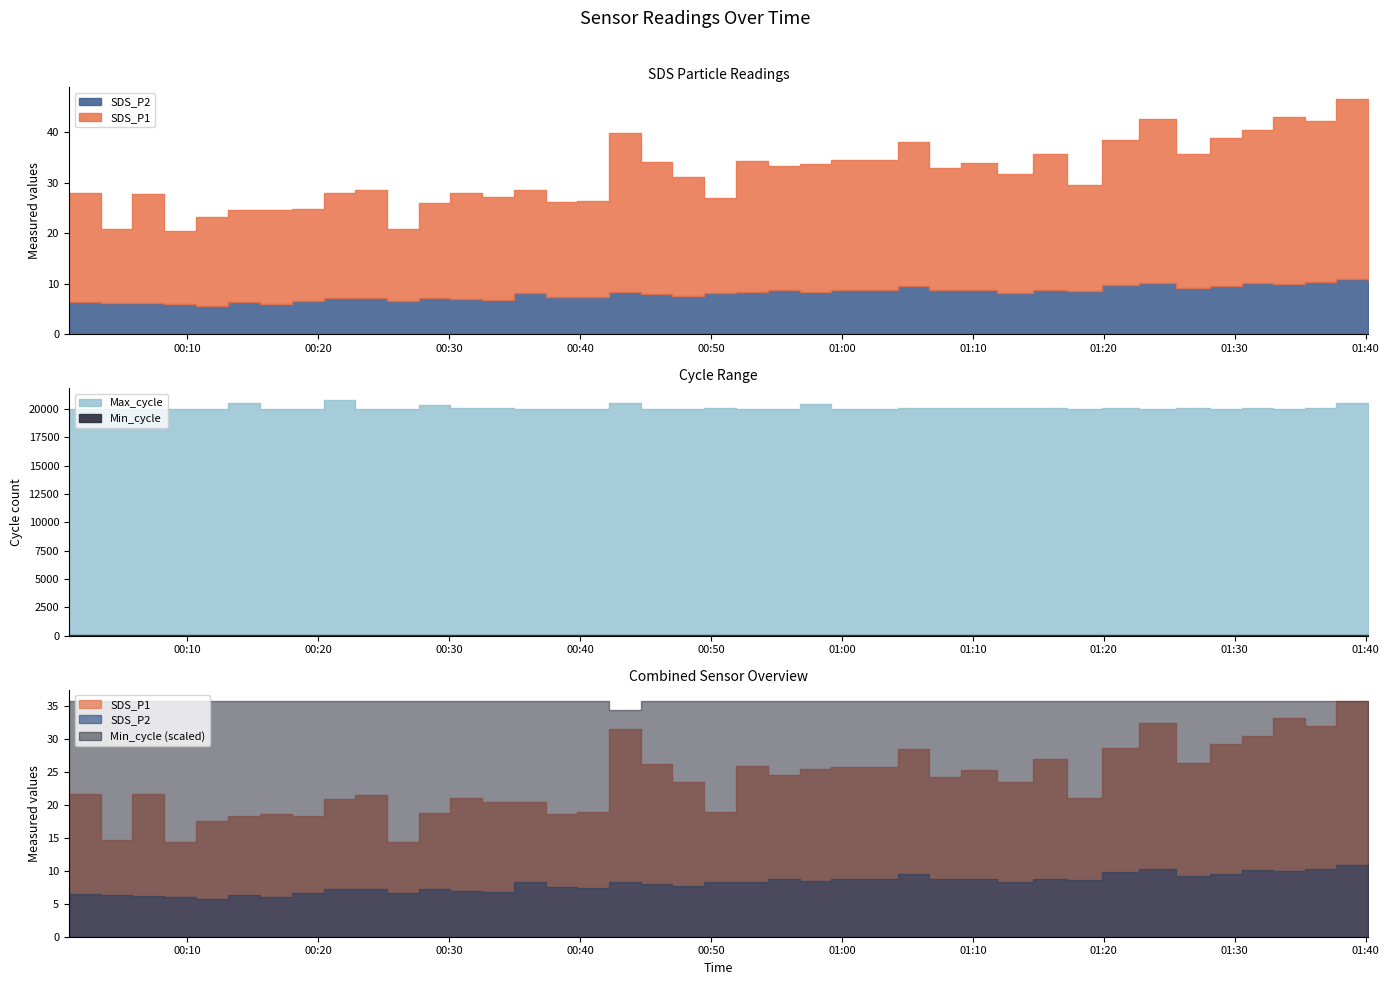

List the labels in order of SDS_P1 value, smallest first.

2023/05/18 00:25:15, 2023/05/18 00:08:14, 2023/05/18 00:03:23, 2023/05/18 00:10:39, 2023/05/18 00:17:58, 2023/05/18 00:13:07, 2023/05/18 00:37:22, 2023/05/18 00:15:32, 2023/05/18 00:27:41, 2023/05/18 00:49:29, 2023/05/18 00:39:47, 2023/05/18 00:34:57, 2023/05/18 00:32:32, 2023/05/18 00:20:25, 2023/05/18 01:17:09, 2023/05/18 00:30:06, 2023/05/18 00:22:50, 2023/05/18 00:00:58, 2023/05/18 00:05:48, 2023/05/18 01:11:51, 2023/05/18 00:47:03, 2023/05/18 01:06:40, 2023/05/18 00:54:20, 2023/05/18 01:09:07, 2023/05/18 00:56:47, 2023/05/18 00:59:12, 2023/05/18 00:51:54, 2023/05/18 00:44:38, 2023/05/18 01:25:32, 2023/05/18 01:14:35, 2023/05/18 01:04:15, 2023/05/18 01:19:53, 2023/05/18 01:28:05, 2023/05/18 01:30:31, 2023/05/18 00:42:13, 2023/05/18 01:35:21, 2023/05/18 01:22:40, 2023/05/18 01:32:56, 2023/05/18 01:40:12, 2023/05/18 01:37:46